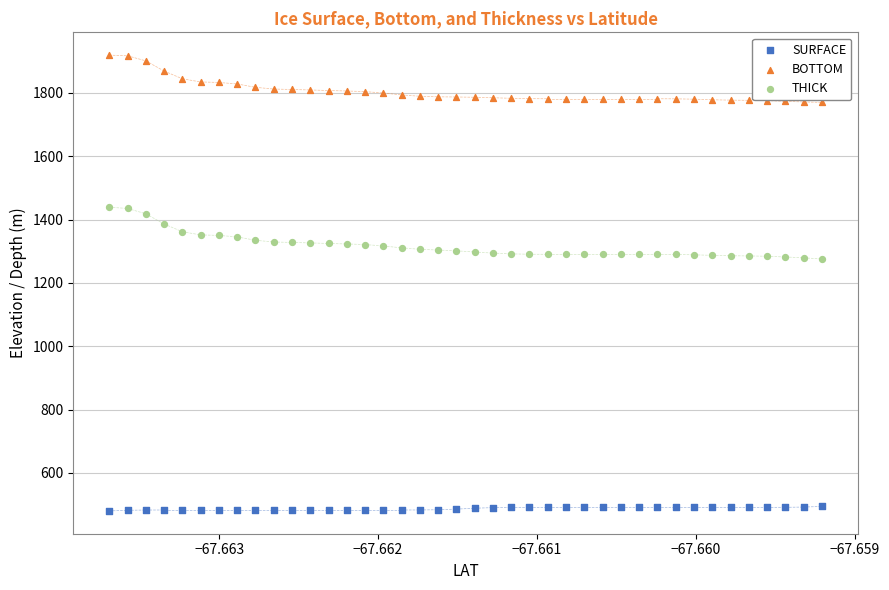

What are all the series names shown in the legend?

SURFACE, BOTTOM, THICK